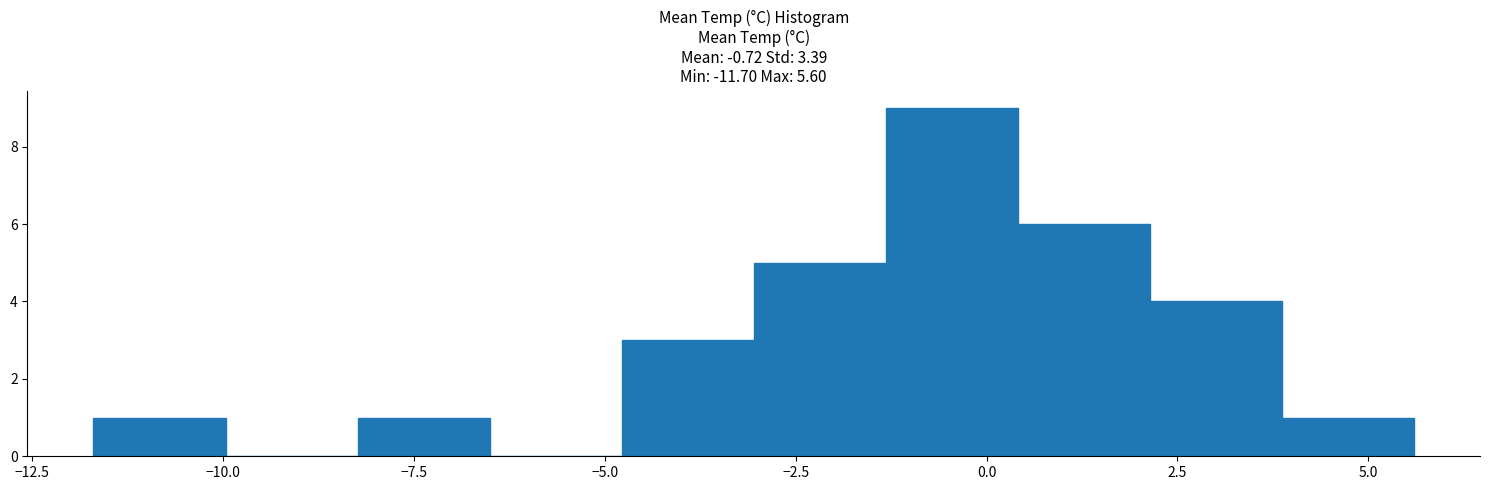

Around what value on the x-axis is the tallest bar? Give the approximate position of its centre, as read against the axis.

-0.5